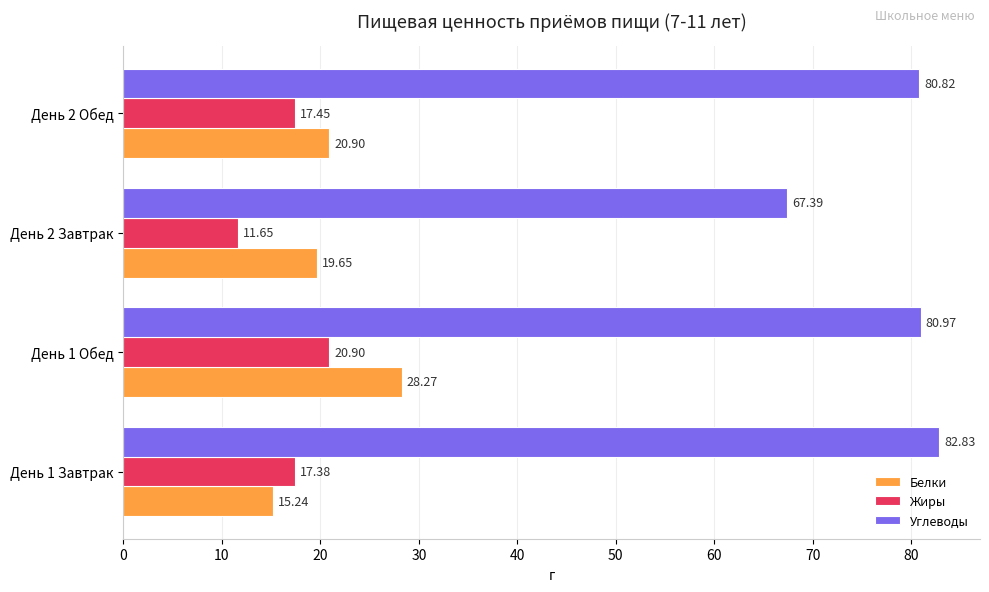

Which series has the largest range (max minus min)?

Углеводы